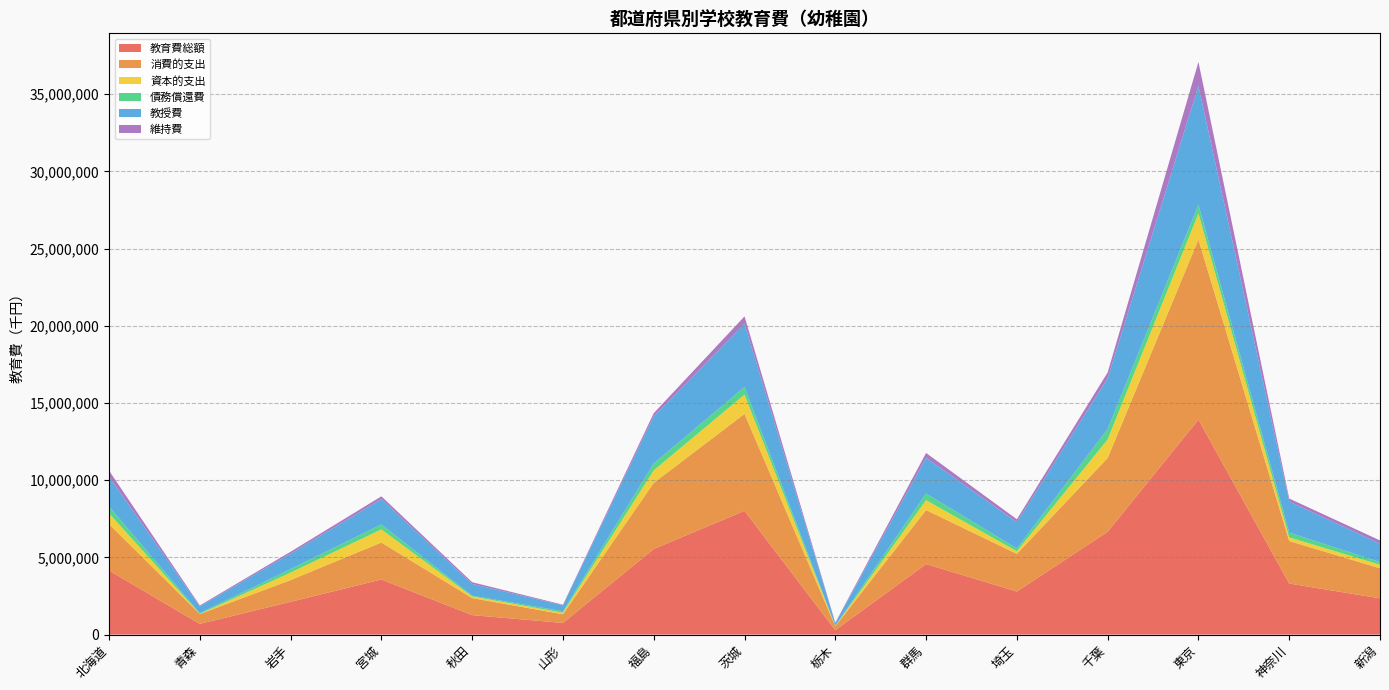

Reading left to right, transcribe all the data shown in this chart.

教育費総額: 4148754	691679	2121586	3567419	1259901	755152	5541959	8017739	286014	4567601	2789427	6656770	13924025	3303478	2348273
消費的支出: 3013956	639318	1409373	2398302	1103561	560629	4284391	6278762	257367	3499982	2439338	4782200	11667959	2757847	1943961
資本的支出: 691055	9420	483556	844043	105891	97648	810107	1243667	16915	636220	168153	1198090	1684221	234053	232250
債務償還費: 443743	42941	228657	325074	50449	96875	447461	495310	11732	431399	181936	676480	571845	311578	172062
教授費: 1930384	446094	999696	1641406	756568	383854	3050300	4092879	168348	2317013	1700302	3285006	7696458	2015647	1189375
維持費: 393230	56000	122829	177284	115314	40004	204739	481749	28533	310630	188984	378807	1544682	188369	211857